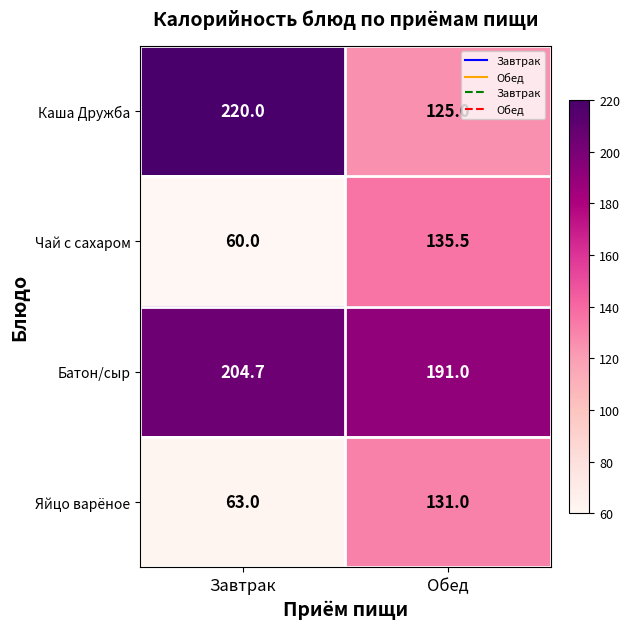

Rank the series by their maximum value, from highest to lowest.

Каша Дружба, Батон/сыр, Чай с сахаром, Яйцо варёное